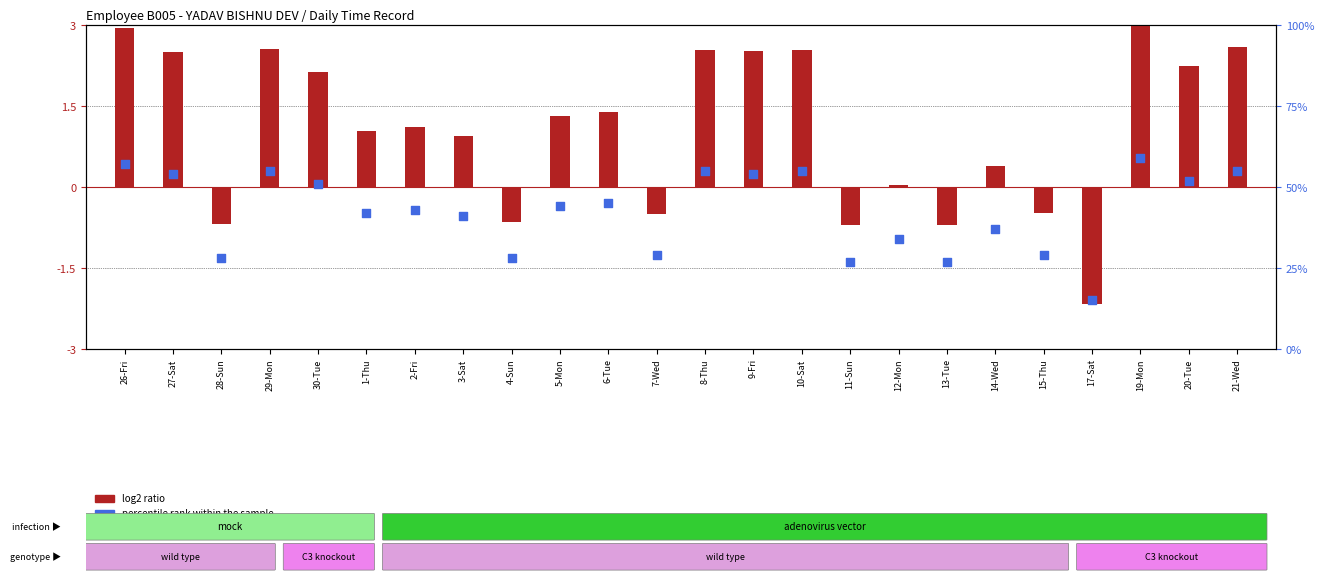

Is the value of log2 ratio at 28-Sun greater than the value of percentile rank within the sample at 30-Tue?

No